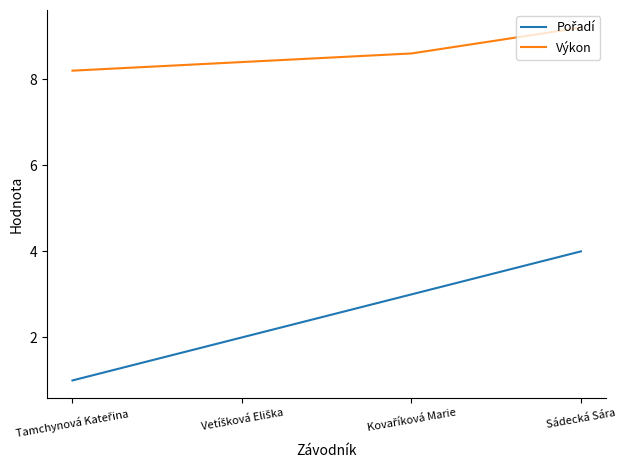

At which category is the sum across all series the highest?

Sádecká Sára